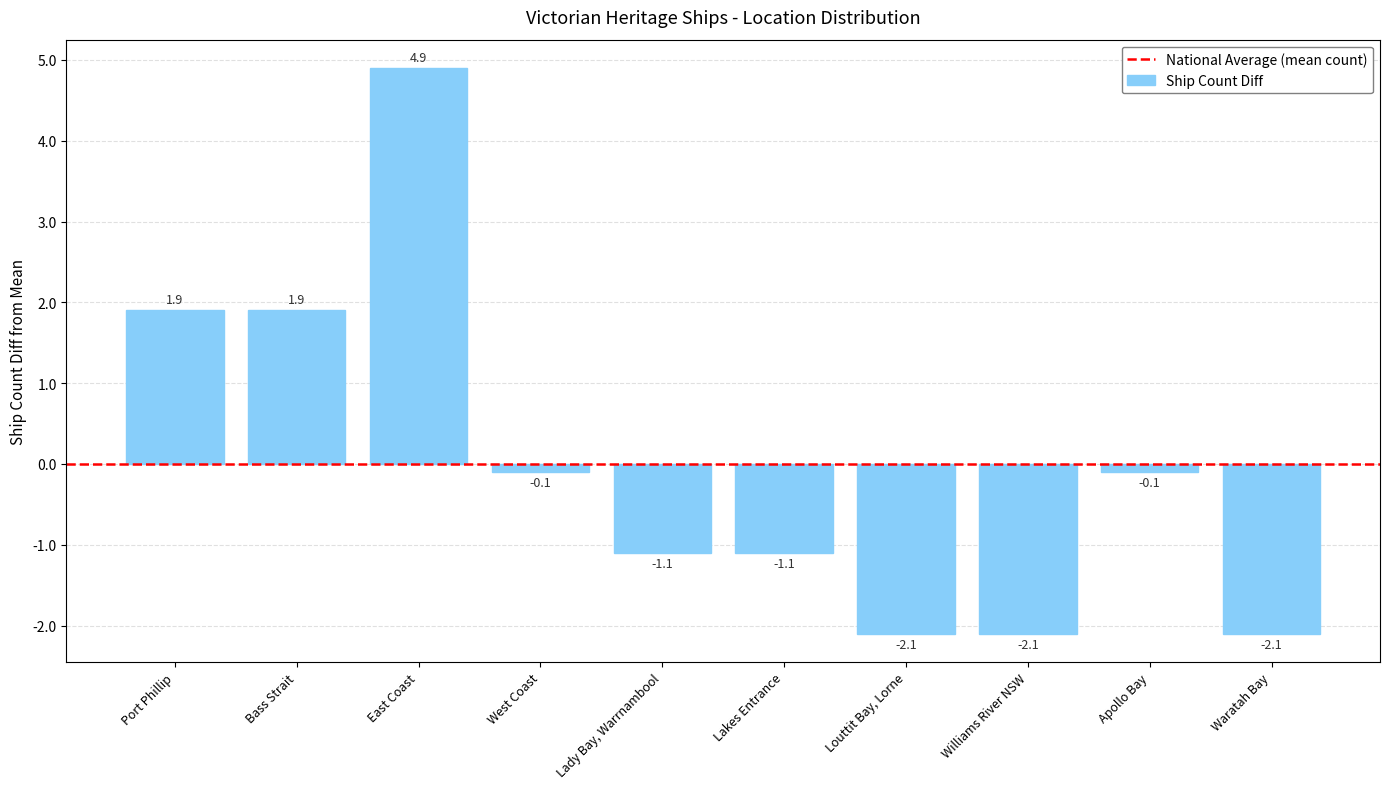

What is the difference between the second highest and second lowest values?

4.0